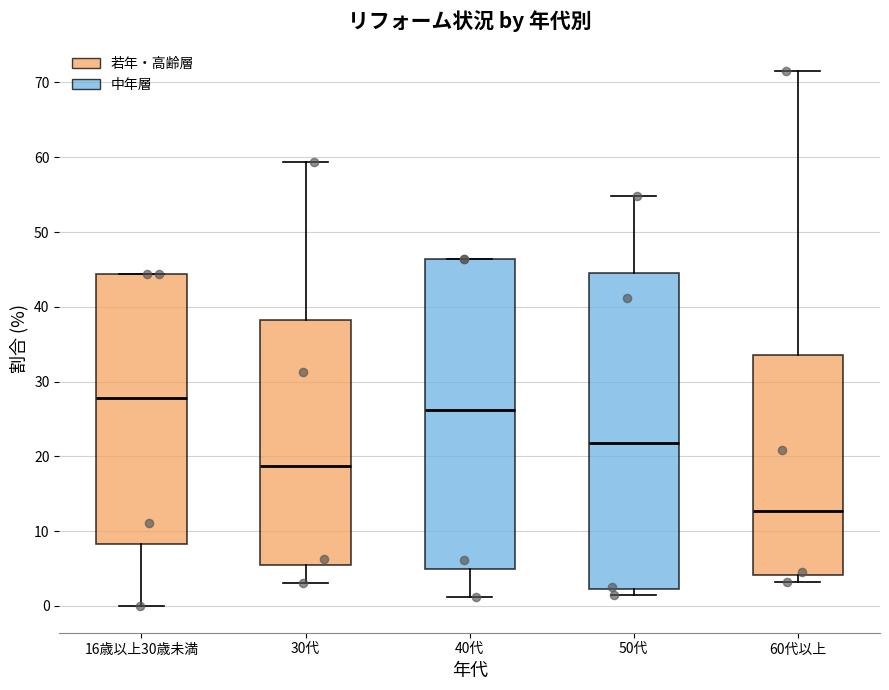

Which box's median line is the highest?

16歳以上30歳未満